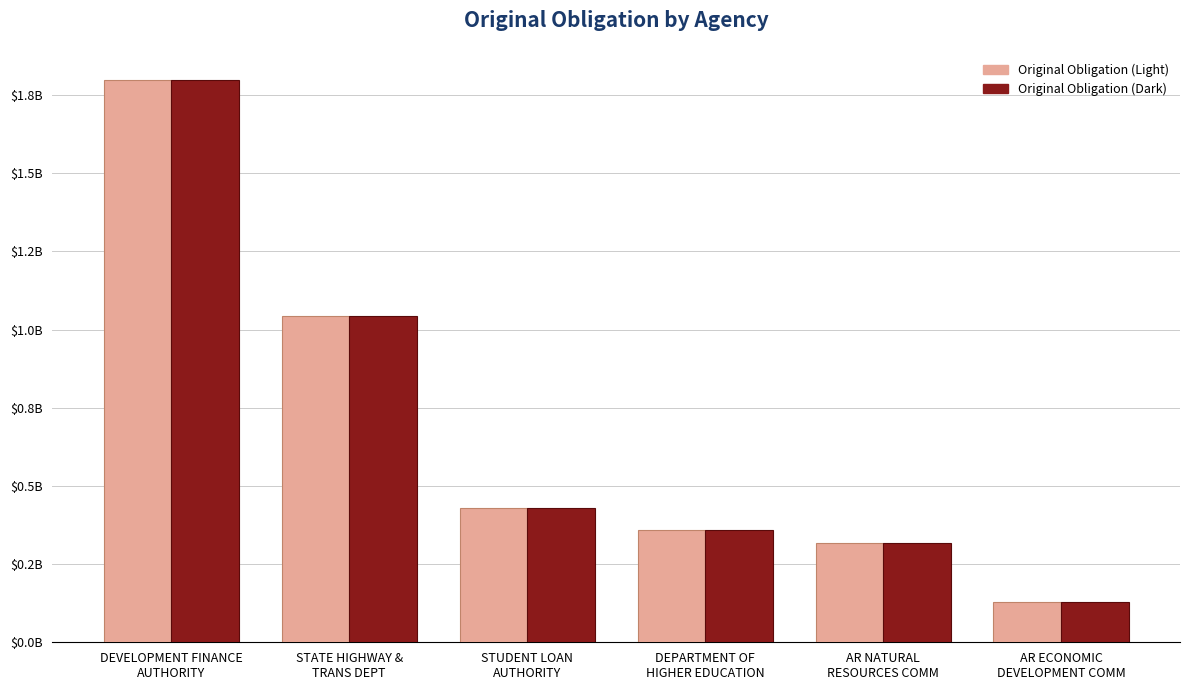

Reading left to right, extract all data points from this chart.

1798181334.8	1043895000.0	428200000.0	357568903.5	316095000.0	127485000.0